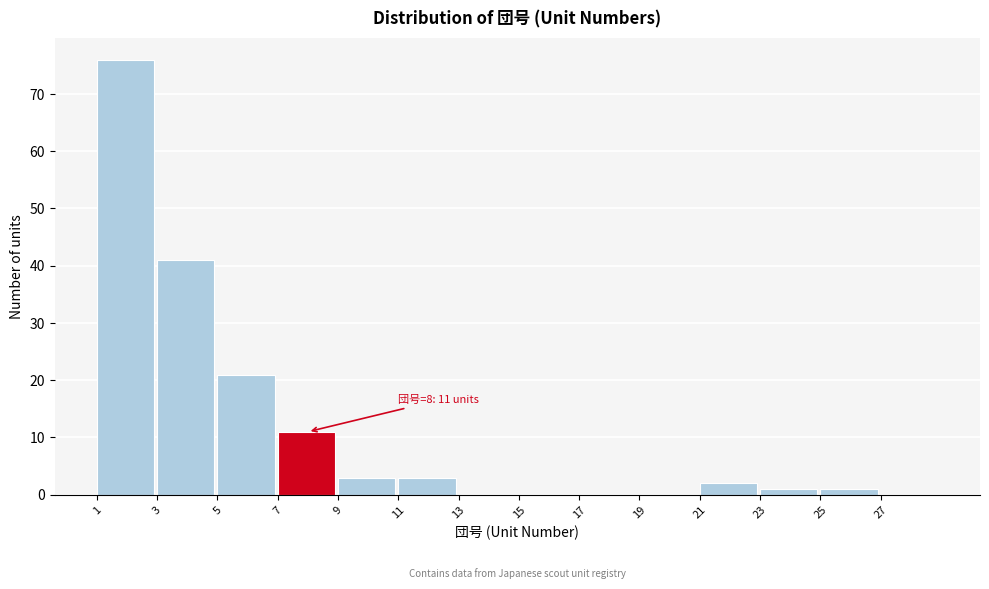

Which range on the x-axis has the tallest bar?

1 to 3